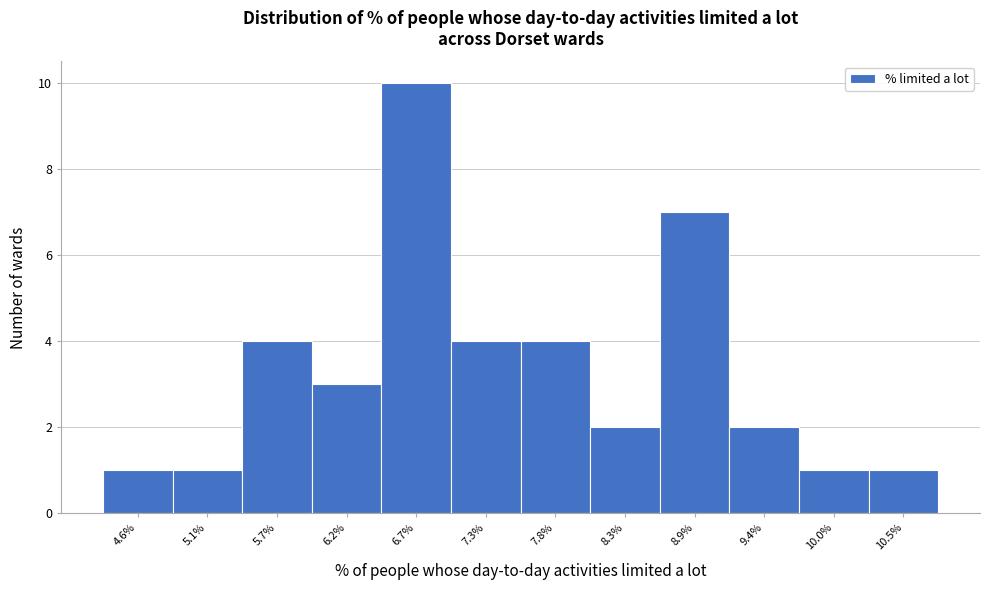

What is the height of the bar covering 9.7 to 10.2 on the x-axis? Neither the bar edges nor the heights are printed on the chart, so give them approximately, as read against the axes.

1